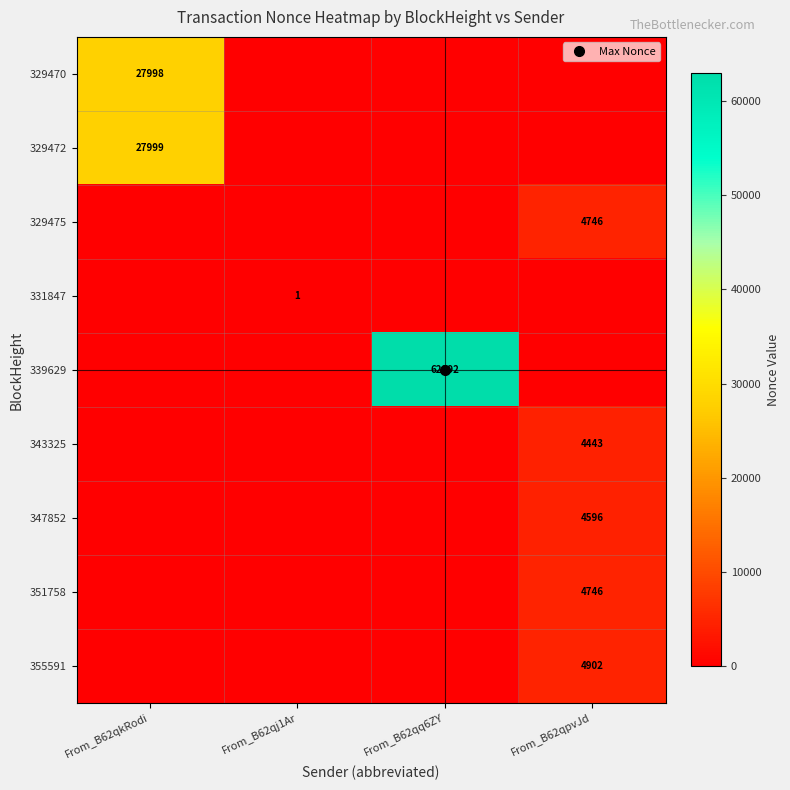

What is the sum of all 351758 values?

4746